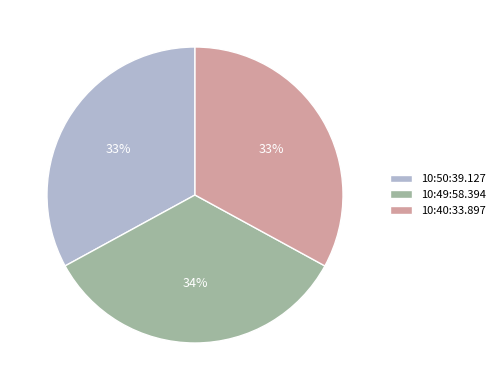

Do 10:50:39.127 and 10:49:58.394 together represent more than half of the pie?

Yes